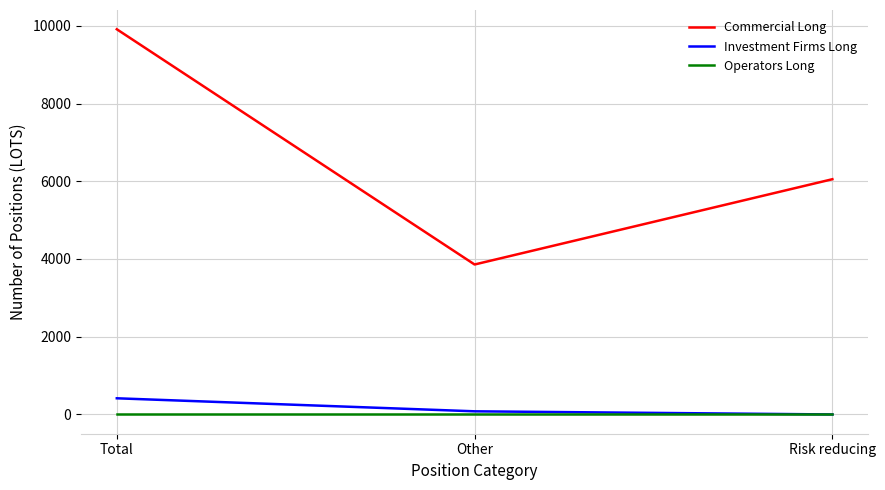

Reading left to right, transcribe all the data shown in this chart.

Commercial Long: Total=9910	Other=3858	Risk reducing=6052
Investment Firms Long: Total=416	Other=81	Risk reducing=0
Operators Long: Total=0	Other=0	Risk reducing=0